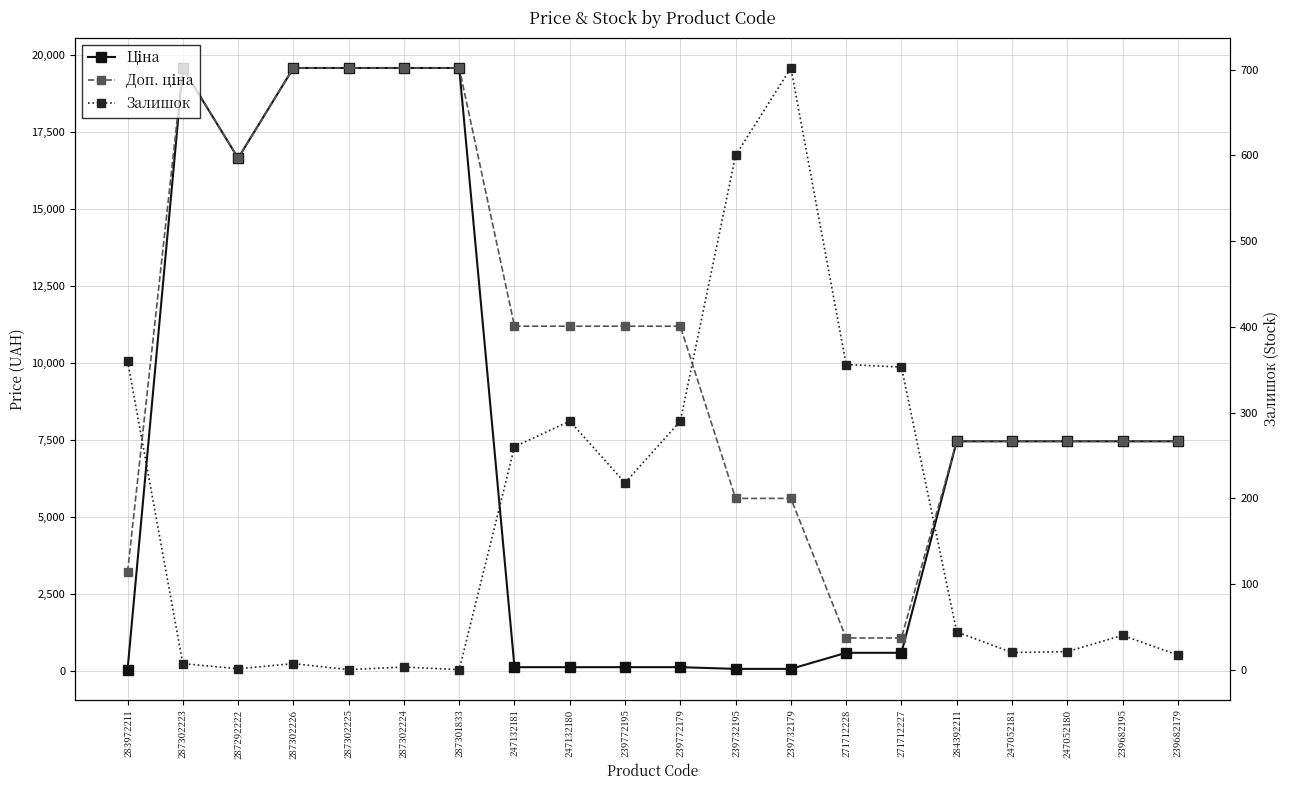

True or false: Залишок and Доп. ціна intersect in this chart.

False